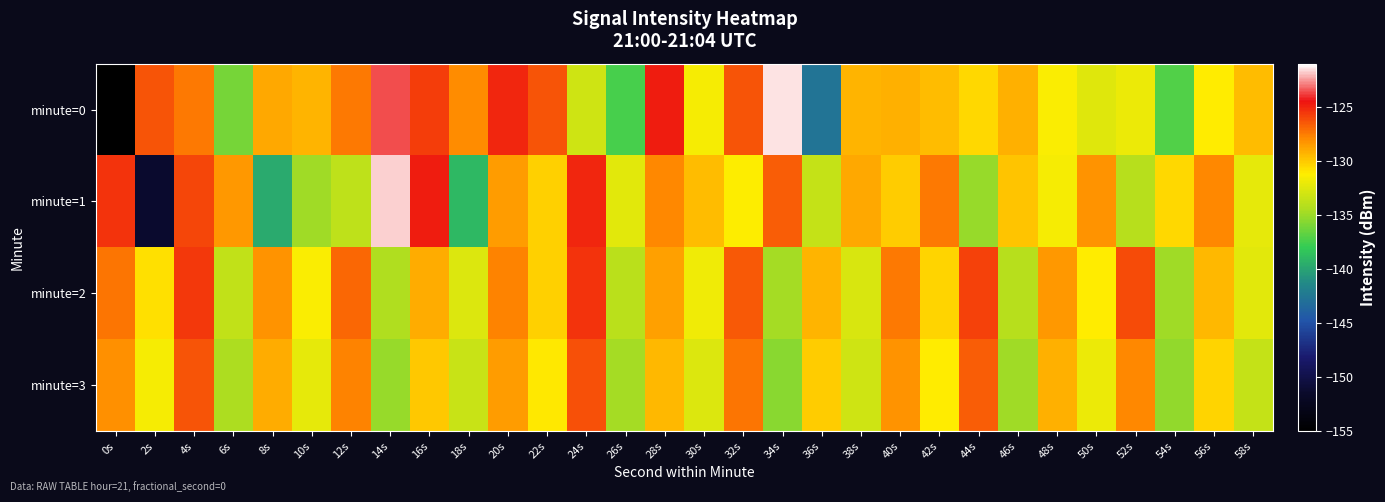

Reading right to left, list all the values displayed in this chart.

minute=0: 58s=-129.5	56s=-131.2	54s=-137.1	52s=-132.0	50s=-132.5	48s=-131.4	46s=-129.2	44s=-130.5	42s=-129.5	40s=-129.2	38s=-129.3	36s=-142.8	34s=-121.4	32s=-126.4	30s=-131.6	28s=-124.8	26s=-137.4	24s=-133.2	22s=-126.4	20s=-125.1	18s=-128.0	16s=-125.7	14s=-123.6	12s=-127.4	10s=-129.2	8s=-128.9	6s=-136.0	4s=-127.5	2s=-126.4	0s=-215.7
minute=1: 58s=-132.2	56s=-127.9	54s=-130.5	52s=-134.1	50s=-128.3	48s=-131.6	46s=-129.8	44s=-135.2	42s=-127.4	40s=-130.1	38s=-128.9	36s=-133.5	34s=-126.7	32s=-131.3	30s=-129.6	28s=-127.8	26s=-132.4	24s=-125.1	22s=-130.2	20s=-128.5	18s=-139.0	16s=-124.7	14s=-121.7	12s=-133.9	10s=-134.9	8s=-139.7	6s=-128.3	4s=-125.9	2s=-151.4	0s=-125.4
minute=2: 58s=-132.4	56s=-129.5	54s=-134.9	52s=-126.1	50s=-131.2	48s=-128.4	46s=-134.1	44s=-125.8	42s=-130.4	40s=-127.5	38s=-132.8	36s=-129.3	34s=-134.7	32s=-126.5	30s=-131.8	28s=-128.6	26s=-133.9	24s=-125.4	22s=-130.2	20s=-127.7	18s=-132.6	16s=-129.1	14s=-134.3	12s=-126.9	10s=-131.4	8s=-128.2	6s=-133.7	4s=-125.6	2s=-130.8	0s=-127.3
minute=3: 58s=-133.6	56s=-130.3	54s=-135.3	52s=-127.9	50s=-132.0	48s=-129.2	46s=-134.9	44s=-126.6	42s=-131.2	40s=-128.3	38s=-133.2	36s=-130.1	34s=-135.5	32s=-127.3	30s=-132.6	28s=-129.4	26s=-134.7	24s=-126.2	22s=-131.0	20s=-128.5	18s=-133.4	16s=-129.9	14s=-135.1	12s=-127.7	10s=-132.2	8s=-129.0	6s=-134.5	4s=-126.4	2s=-131.6	0s=-128.1